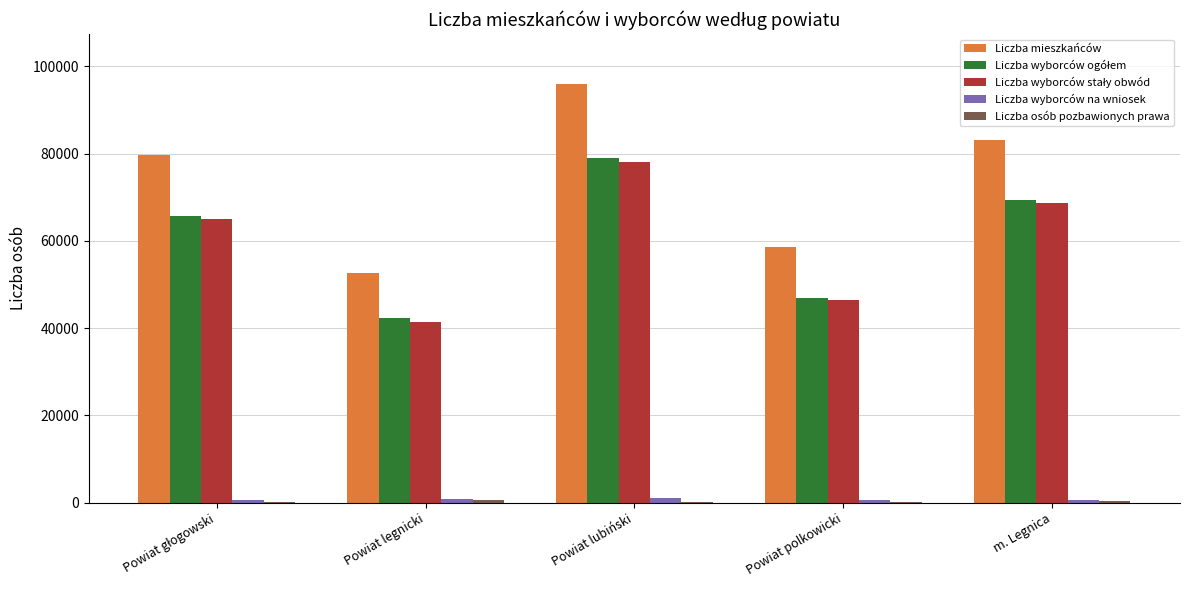

At which category is the sum across all series the highest?

Powiat lubiński